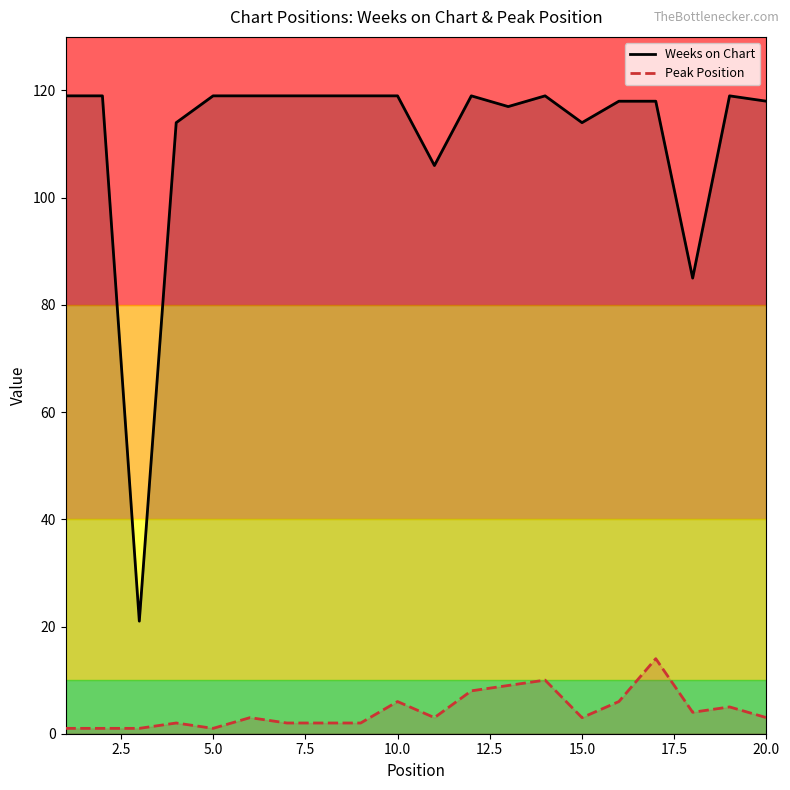

Which series has the largest total across all categories?

Weeks on Chart